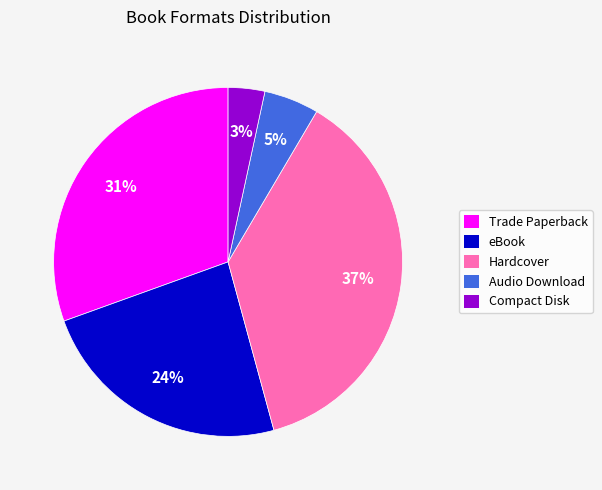

How many segments does this pie chart have?

5